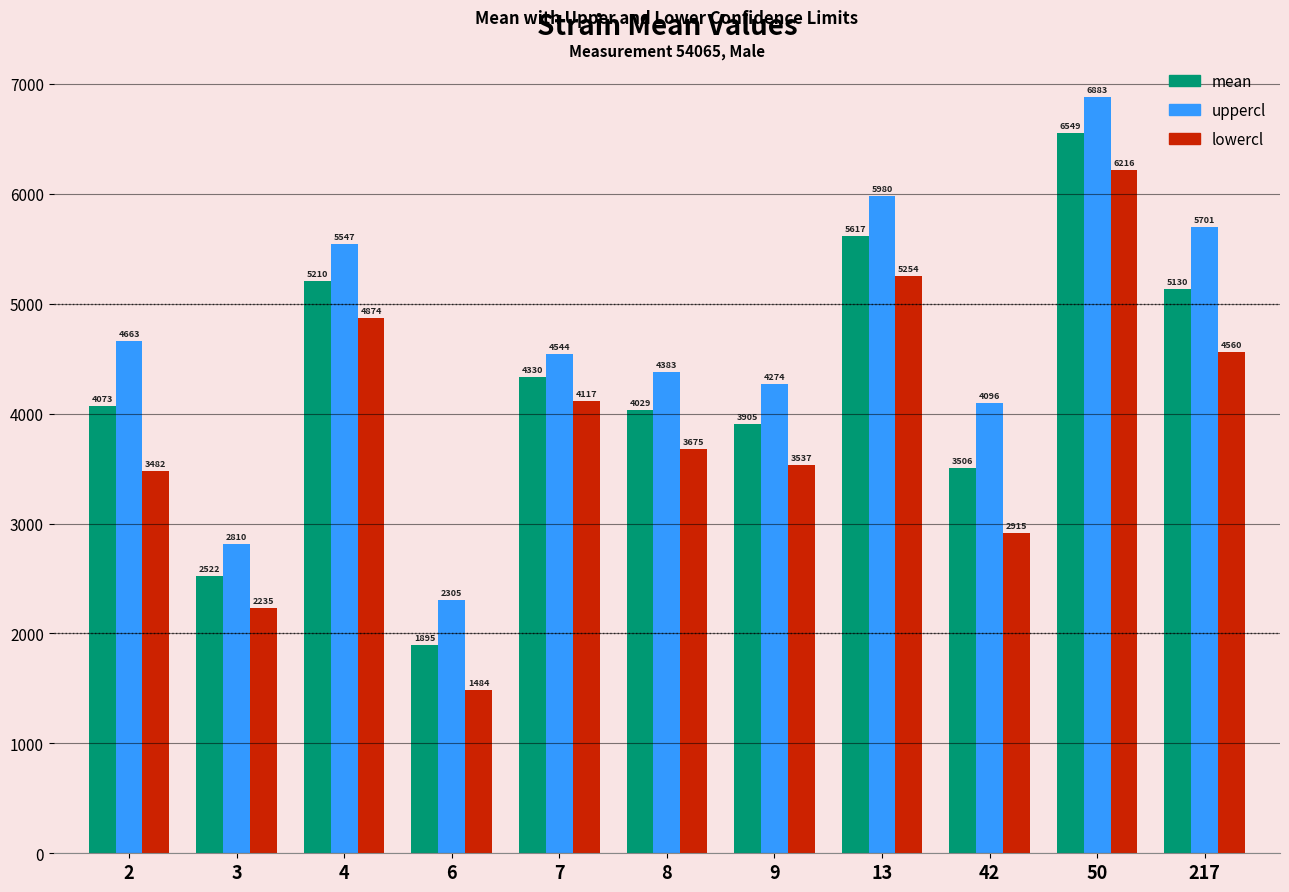

List the series in order of their overall mean, highest first.

uppercl, mean, lowercl